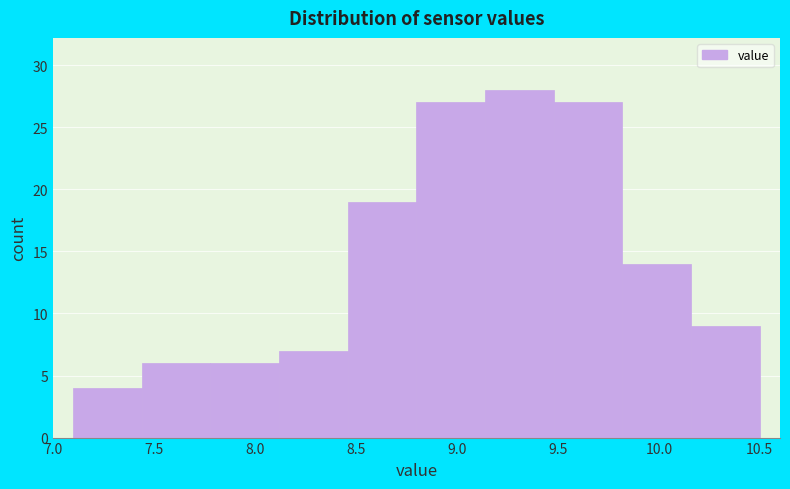

Reading left to right, transcribe this chart: for each bar, give the range it covers on the x-axis and its height. Neither the bar edges nor the heights are printed on the chart, so give them approximately, as read against the axes.

7.10 to 7.44: 4
7.44 to 7.78: 6
7.78 to 8.12: 6
8.12 to 8.46: 7
8.46 to 8.80: 19
8.80 to 9.14: 27
9.14 to 9.48: 28
9.48 to 9.82: 27
9.82 to 10.16: 14
10.16 to 10.50: 9